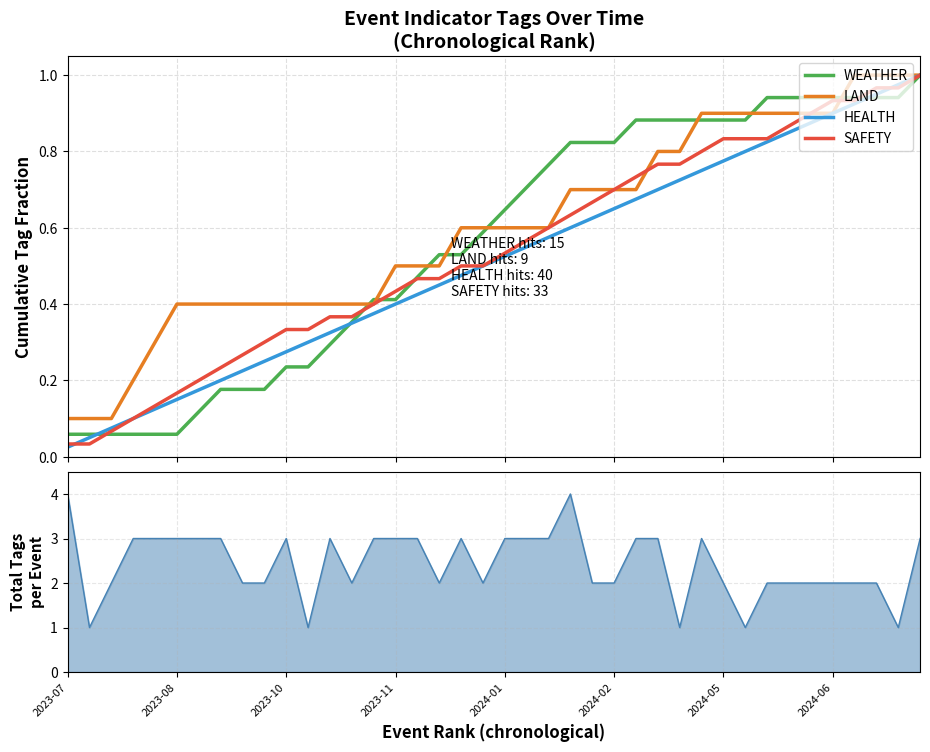

What is the spread (max minus min) of values at 23?

0.2